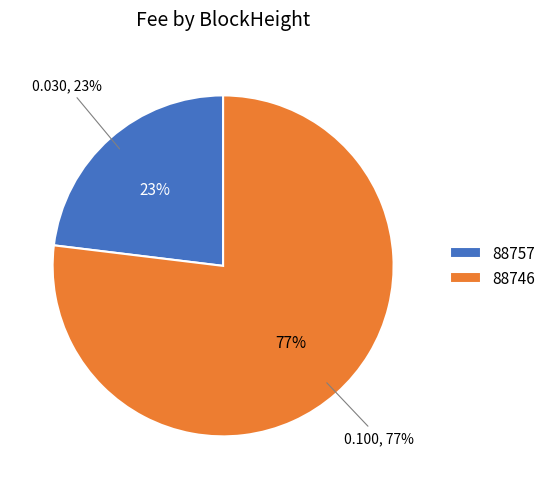

Does 88757 account for over 50% of the chart?

No